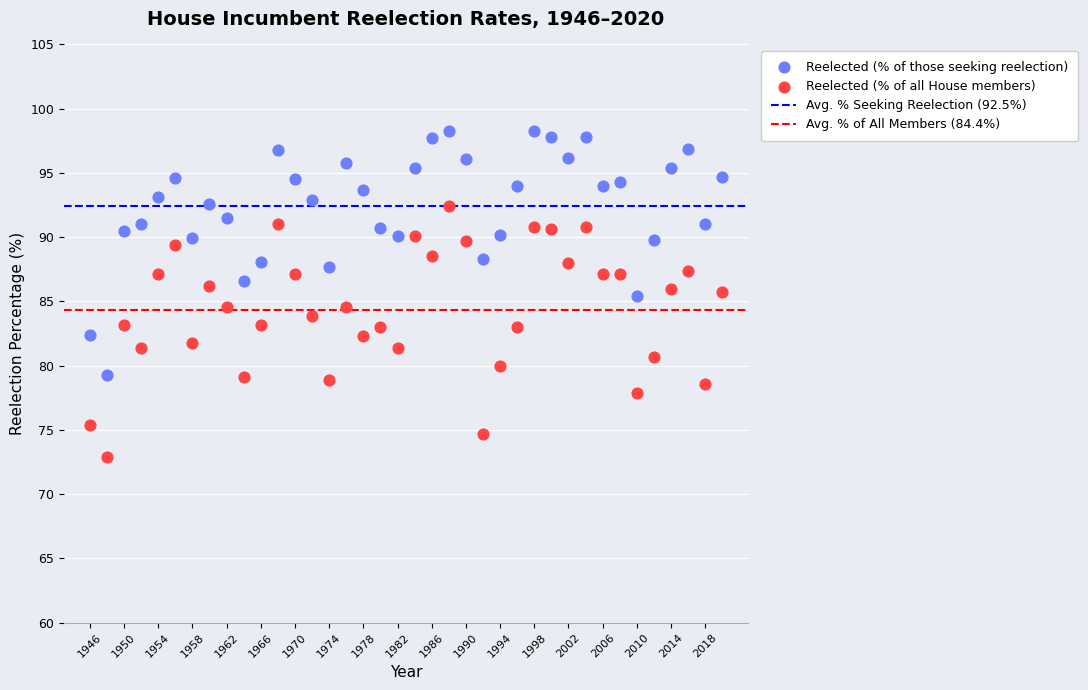

Which series contains the lowest Y value?

Reelected (% of all House members)